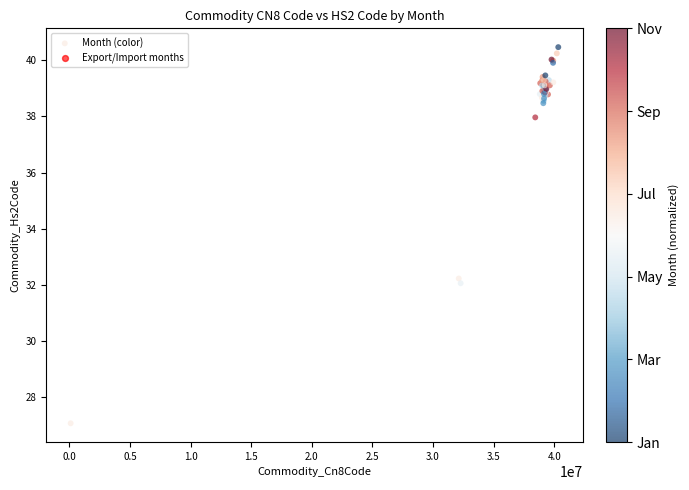

What Y value in the scatter plot is closest to 33?

32.2